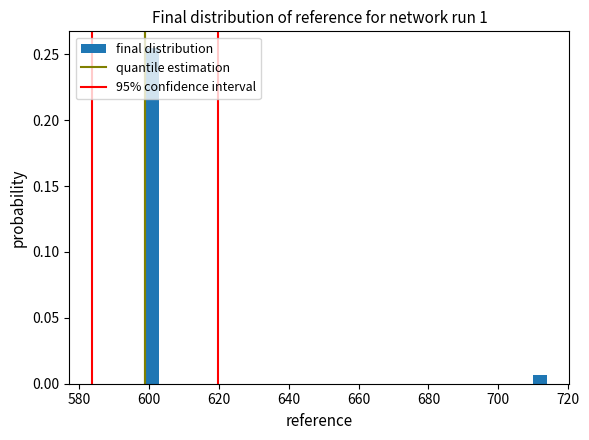

Read against the x-axis, roughly where is the centre of the tallest bar?

600